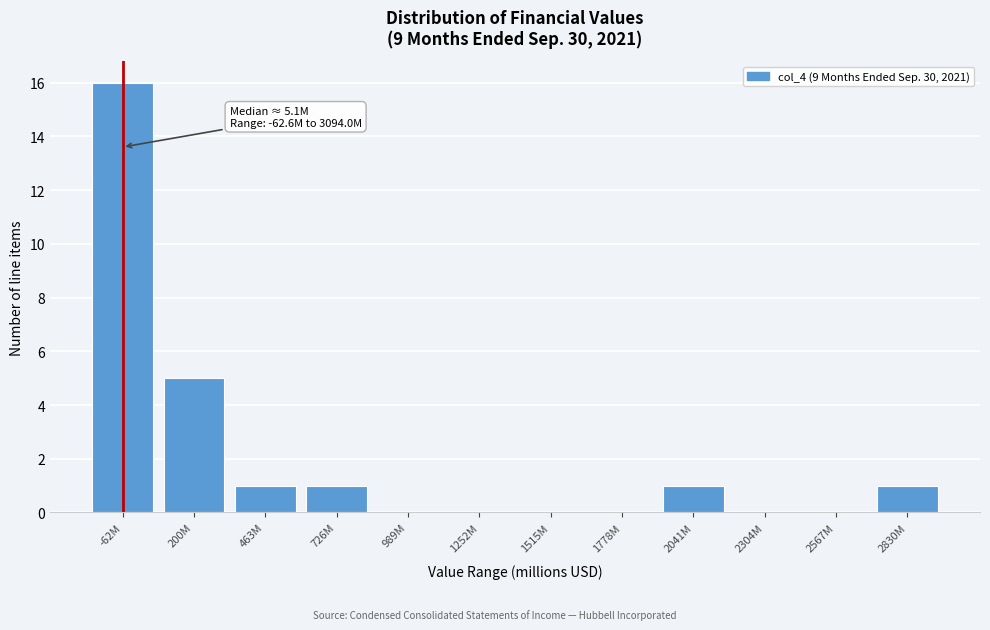

Reading left to right, extract all data points from this chart.

-62M=16	200M=5	463M=1	726M=1	989M=0	1252M=0	1515M=0	1778M=0	2041M=1	2304M=0	2567M=0	2830M=1